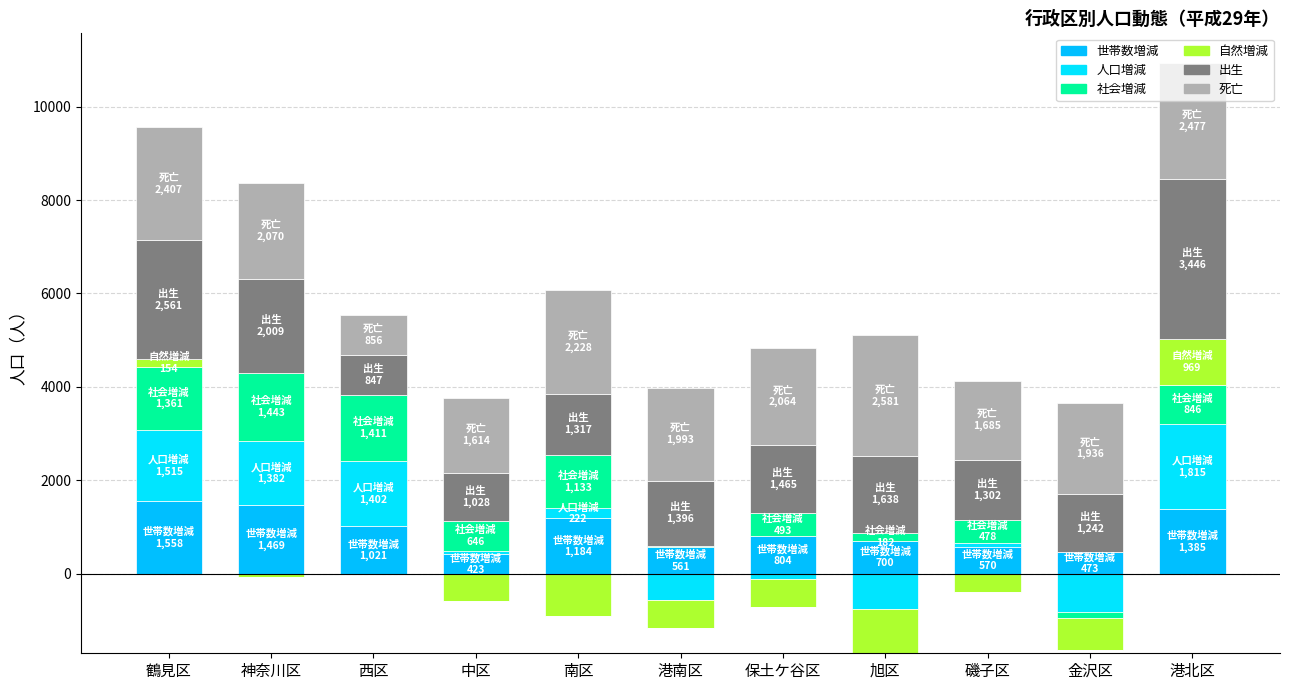

Is the value of 世帯数増減 at 南区 greater than the value of 自然増減 at 港北区?

Yes